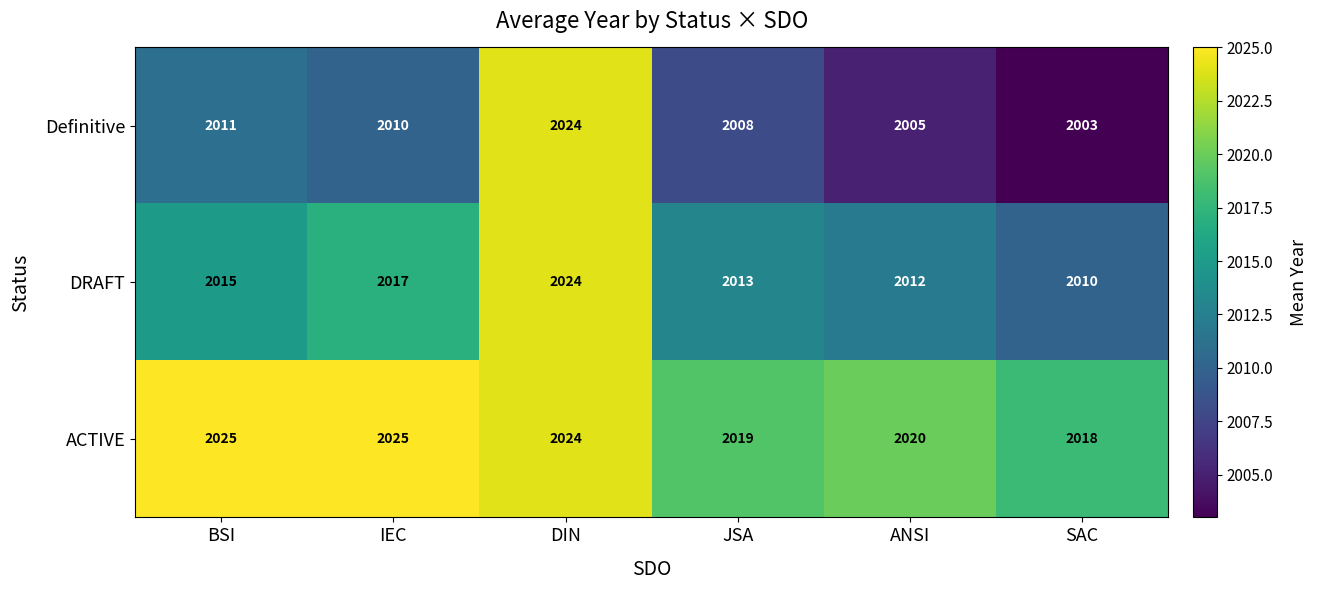

Rank the categories by Definitive value from highest to lowest.

DIN, BSI, IEC, JSA, ANSI, SAC